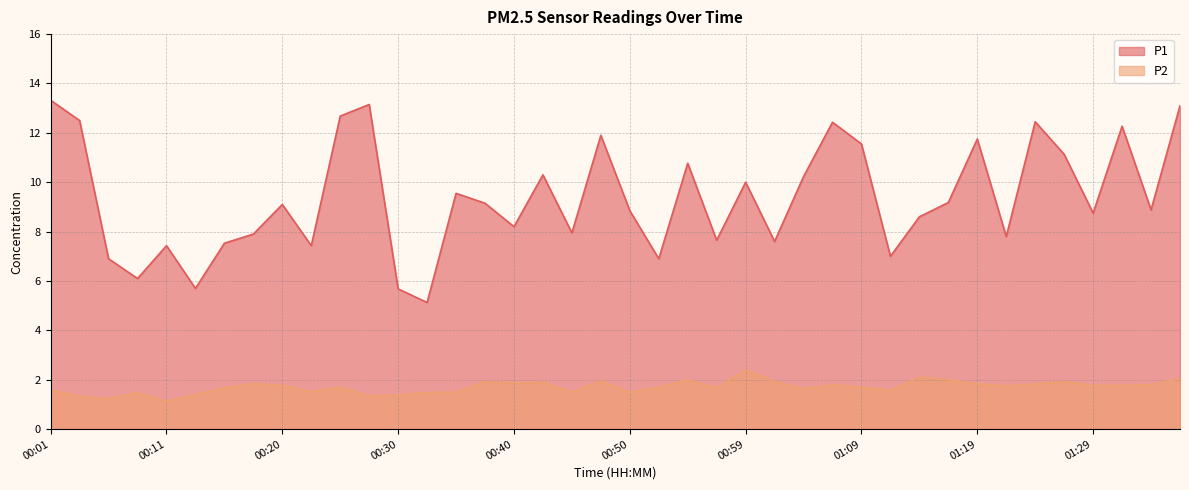

The value of P1 at 00:59 is 10.0. True or false?

True